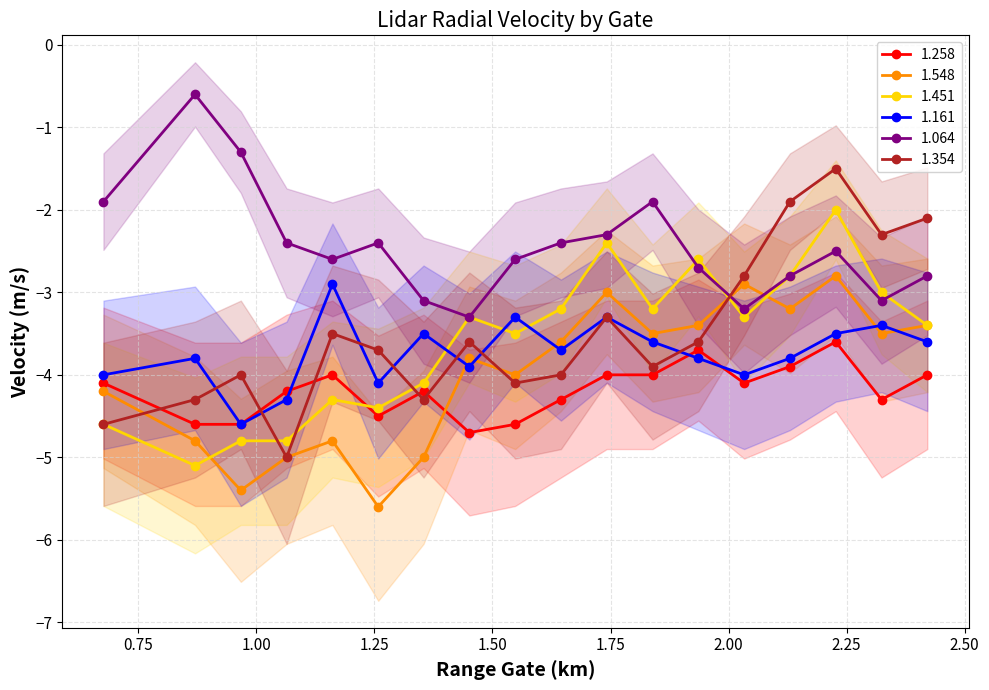

What is the minimum value for 1.548?

-5.6